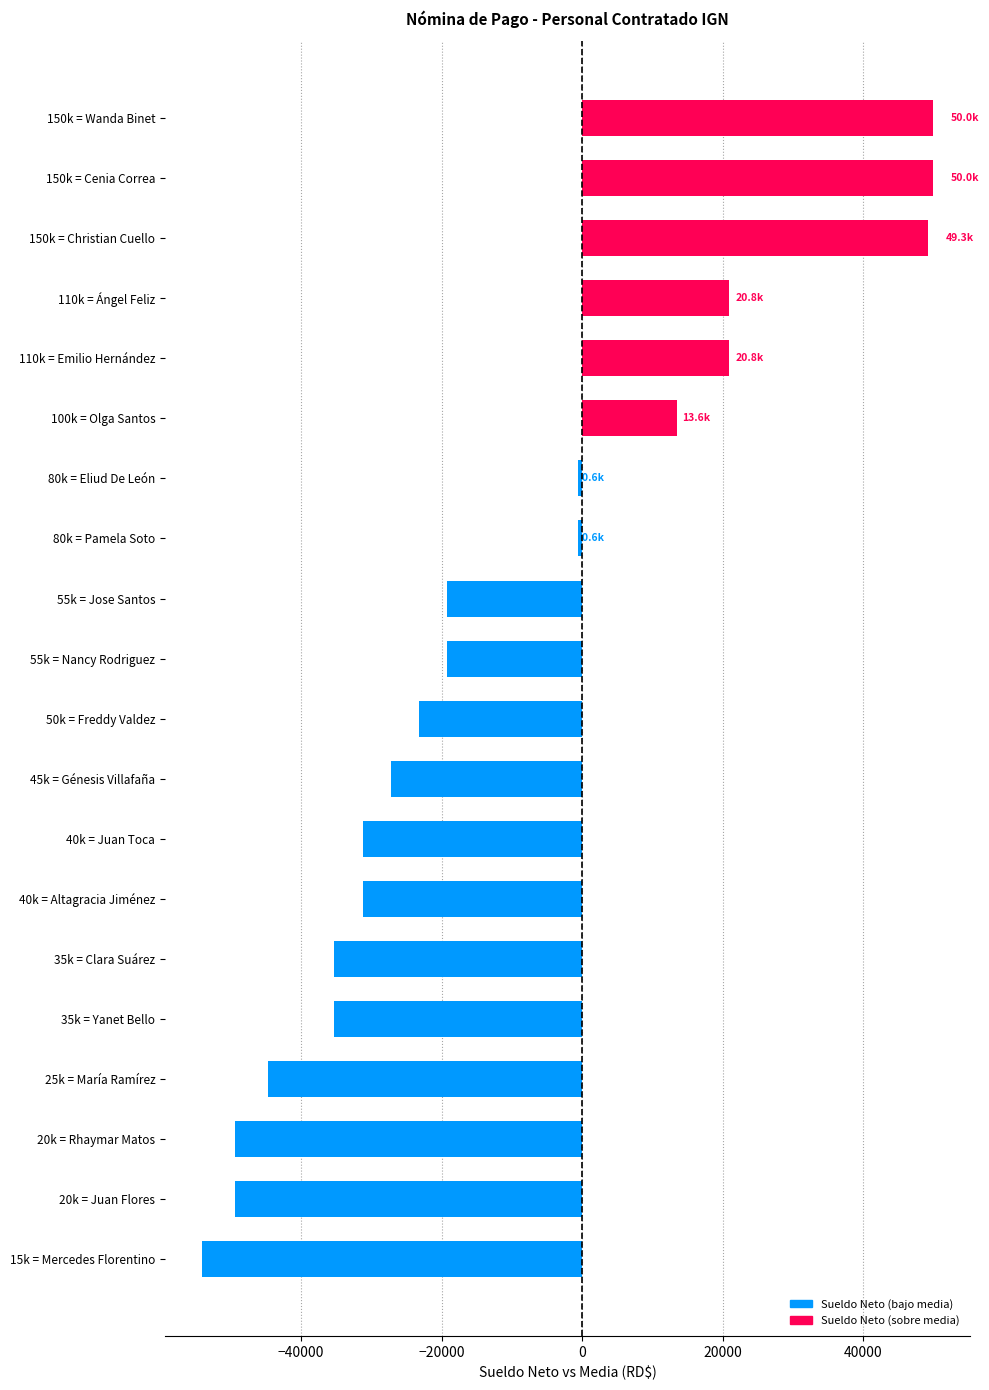

What is the difference between the maximum and minimum values?

104137.5